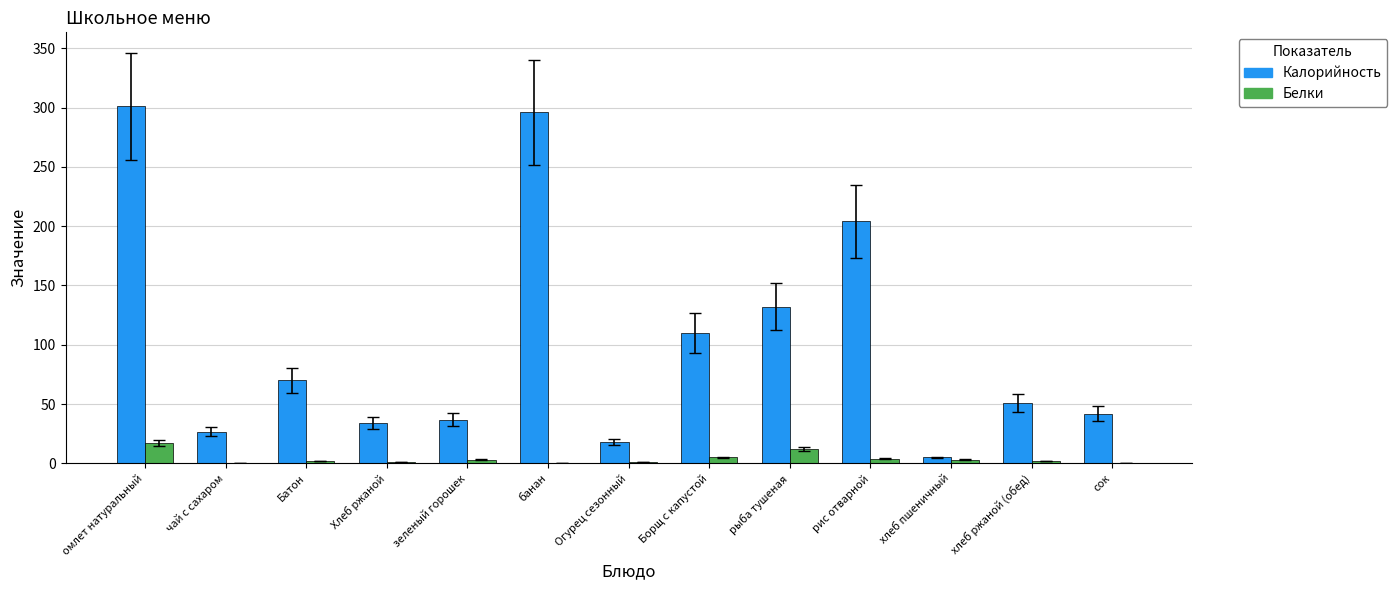

Count the number of data series in this chart.

2